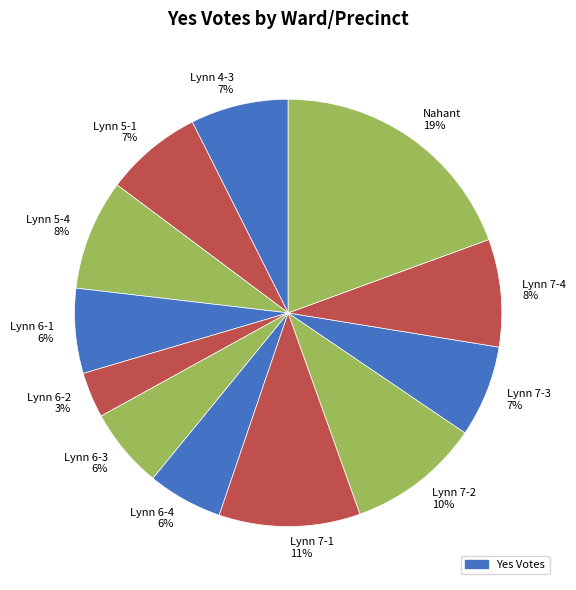

What percentage is the Lynn 7-2 slice, to the nearest percent?

10%